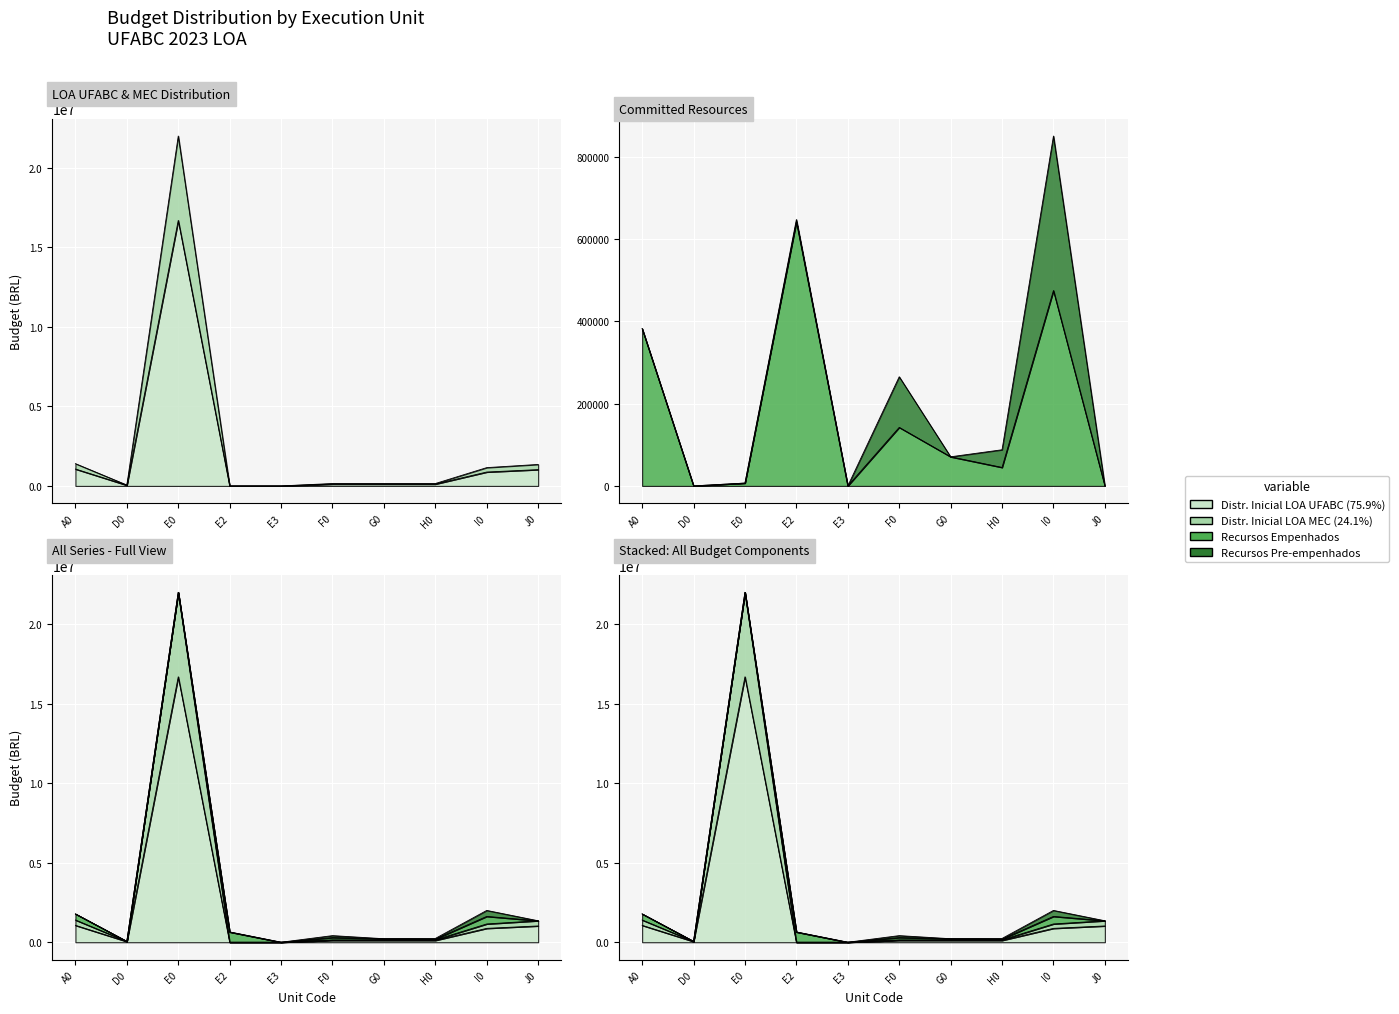

At which label does Recursos Empenhados reach its minimum?

D0